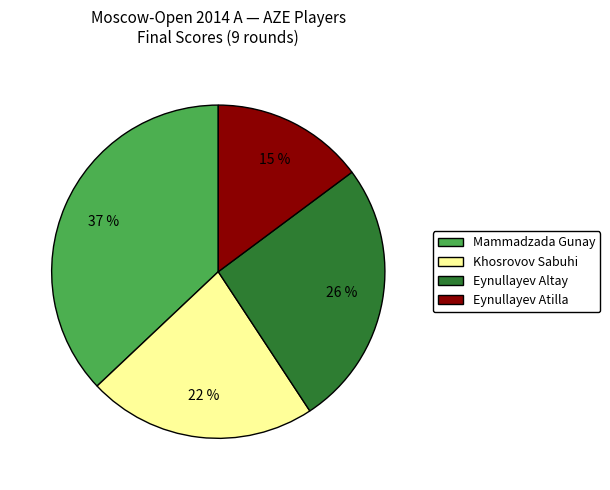

Between Eynullayev Atilla and Mammadzada Gunay, which is larger?

Mammadzada Gunay